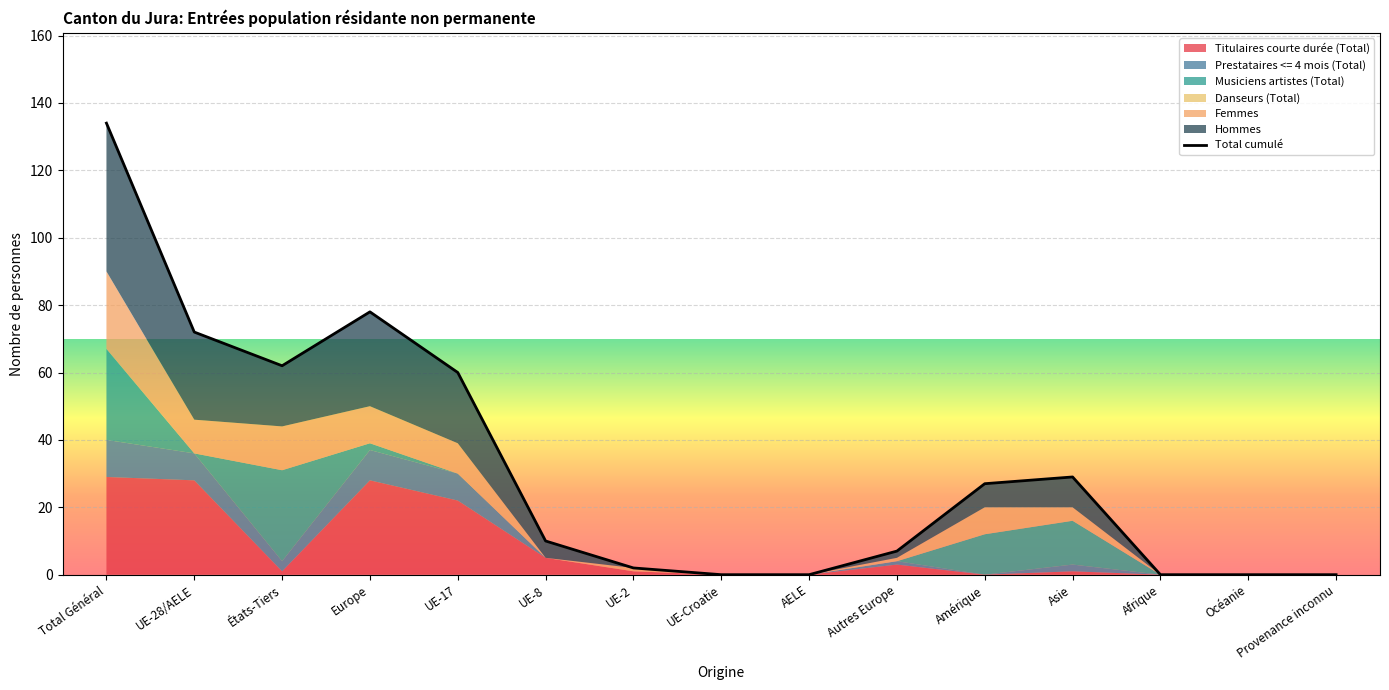

Reading left to right, extract all data points from this chart.

134	72	62	78	60	10	2	0	0	7	27	29	0	0	0